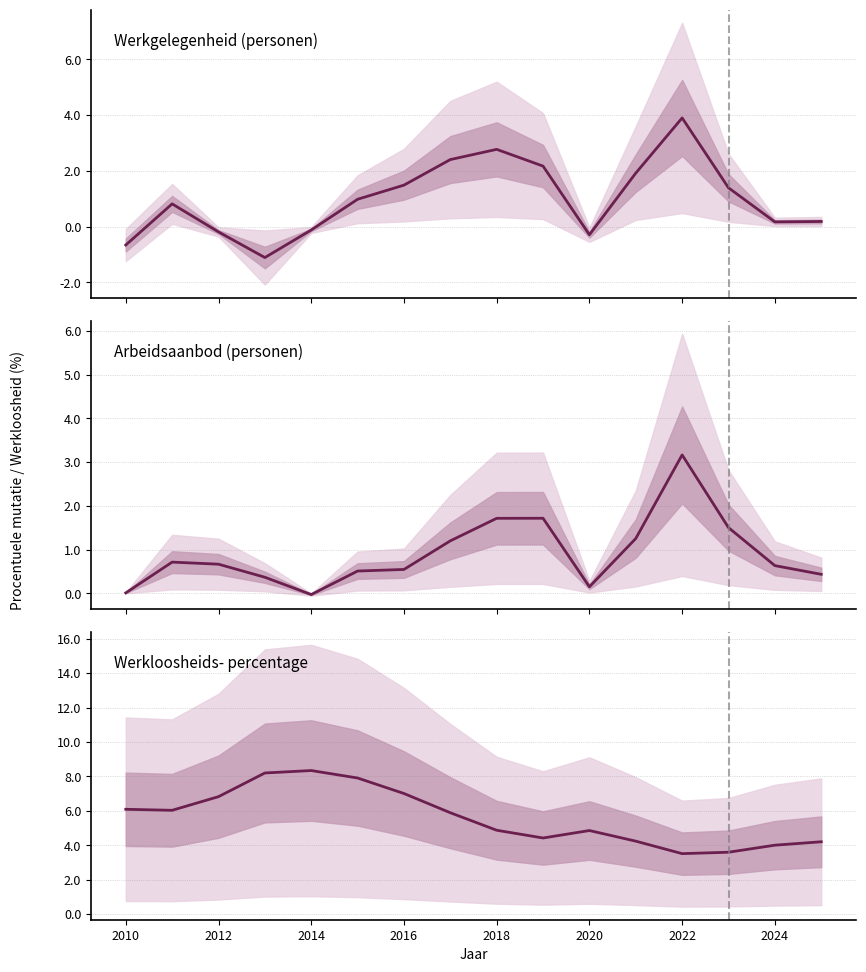

What is the value of the Werkloosheid point at the 16th from the left?

4.2